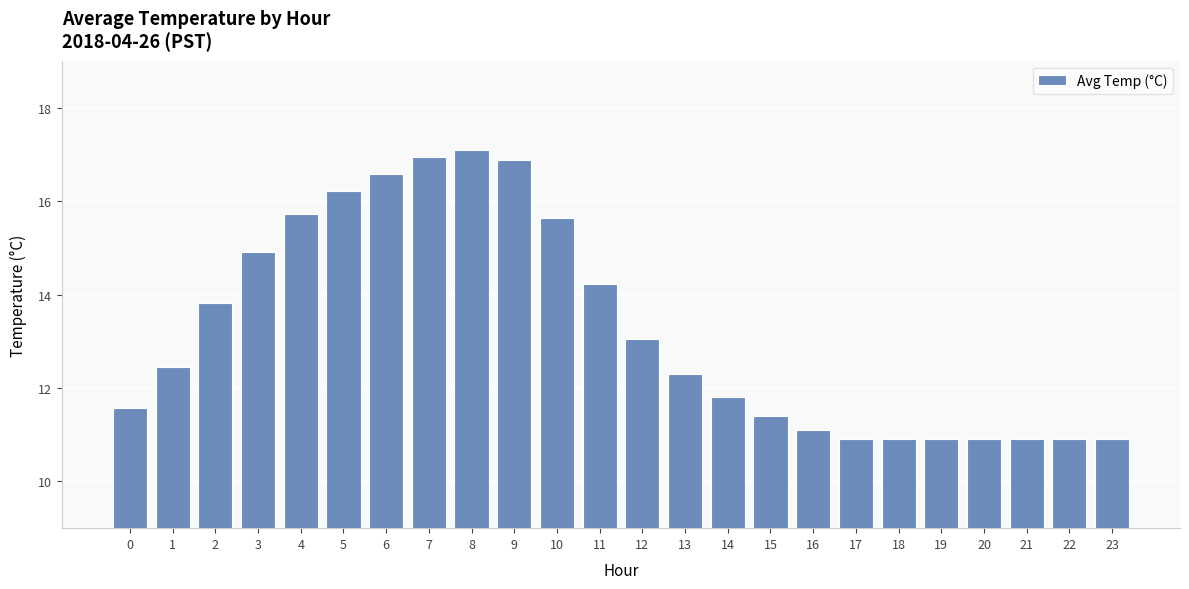

What is the value of the 13th bar from the left?

13.1